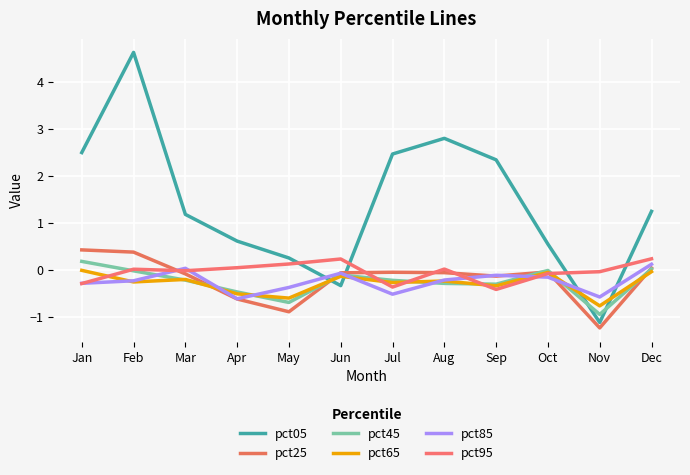

True or false: pct05 has more than 0 interior local peaks.

True